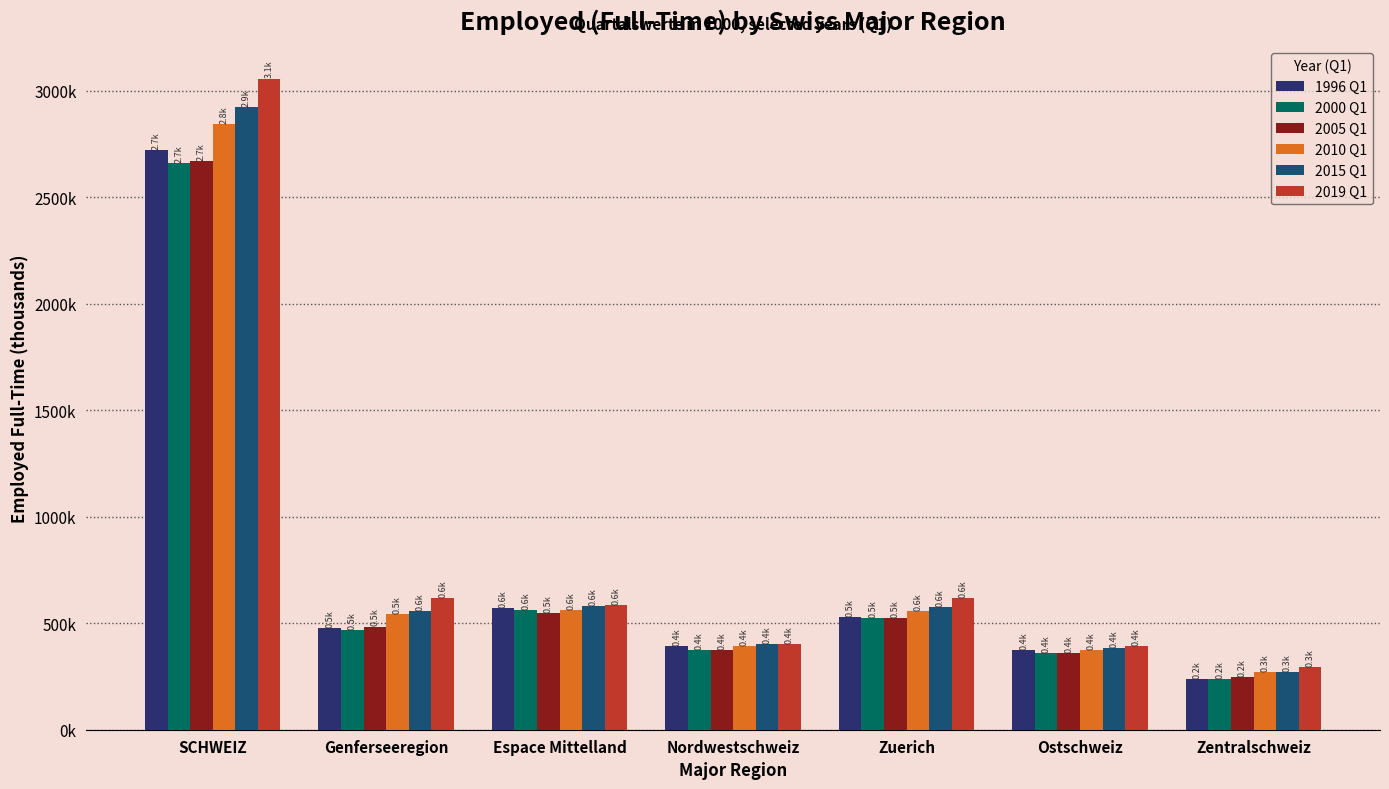

Are the bars grouped side by side (vs. stacked)?

Yes